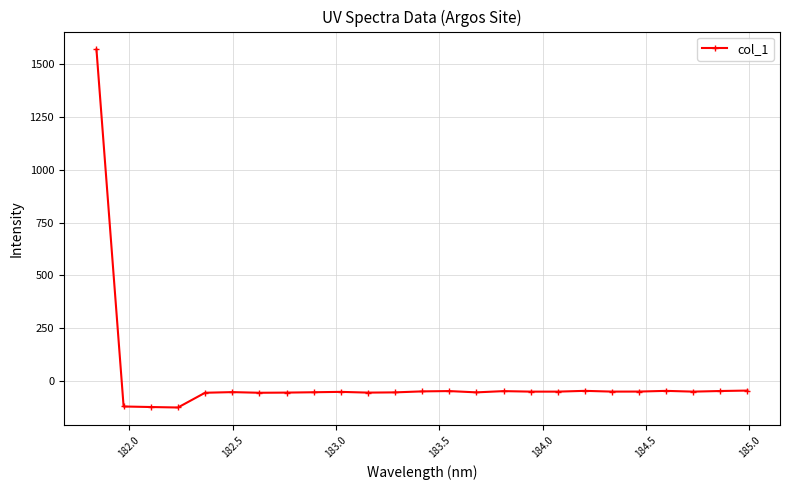

What is the maximum value shown in the chart?

1570.6